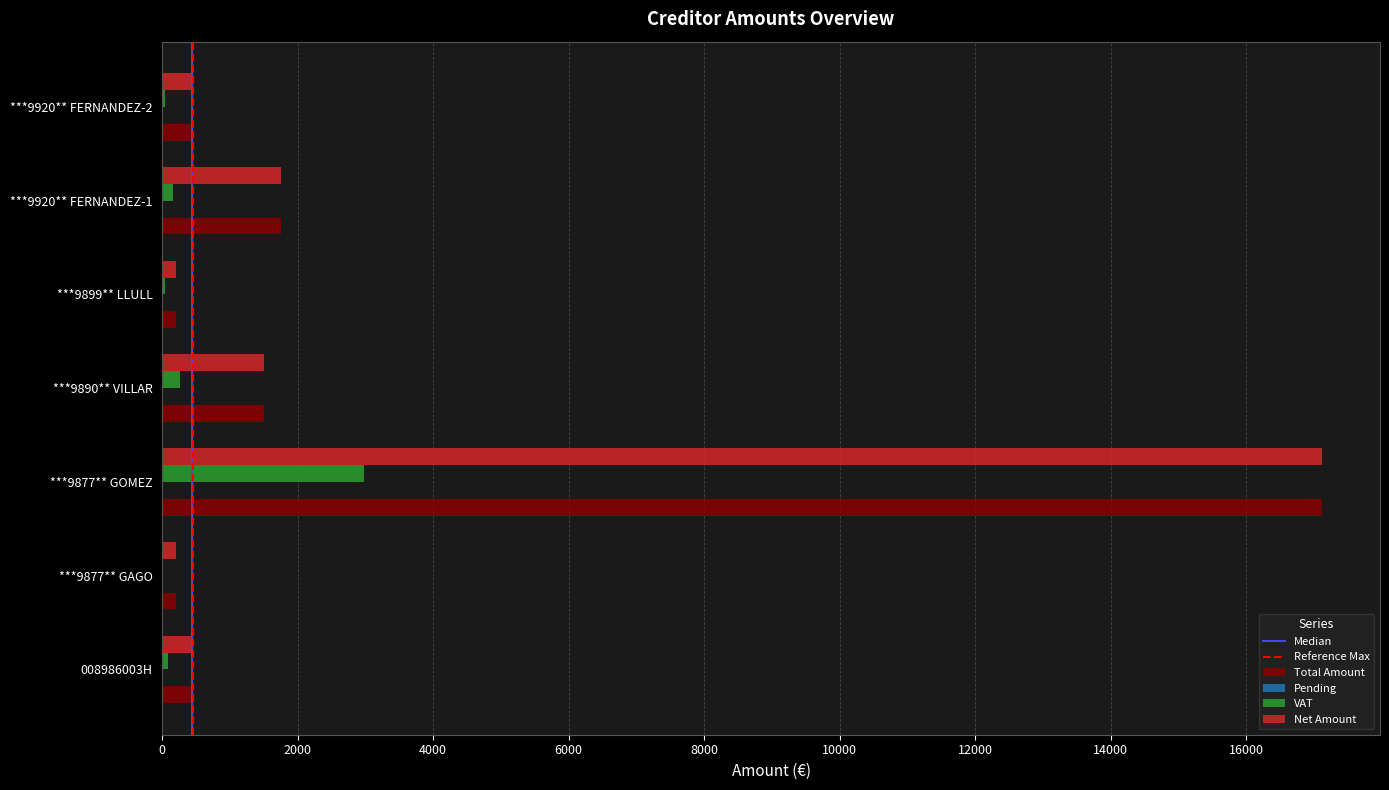

What is the sum of all Total Amount values?

21671.7